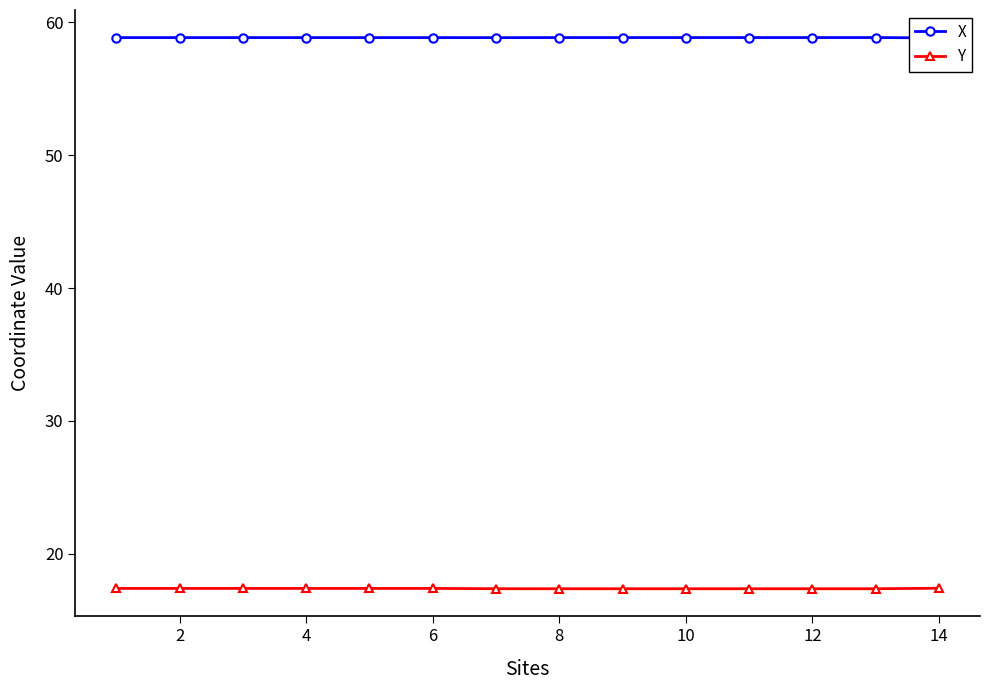

Which series has the largest range (max minus min)?

Y